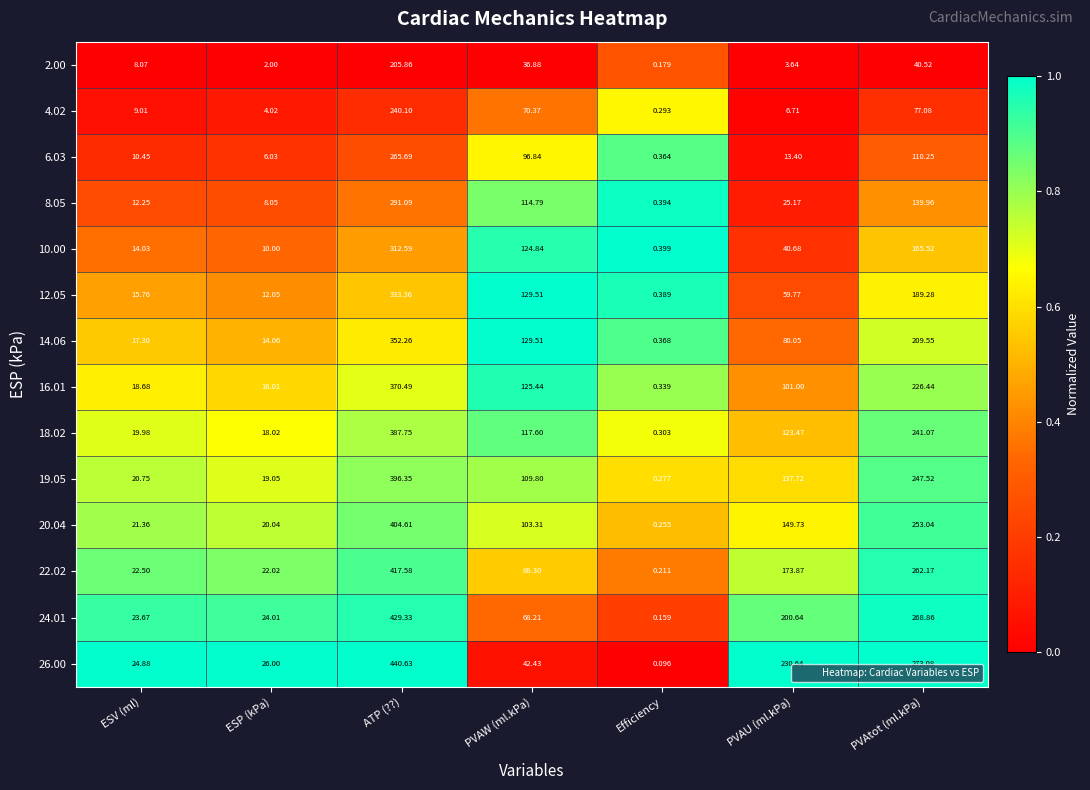

What is the difference between the highest and lowest values at ATP (??)?

234.8